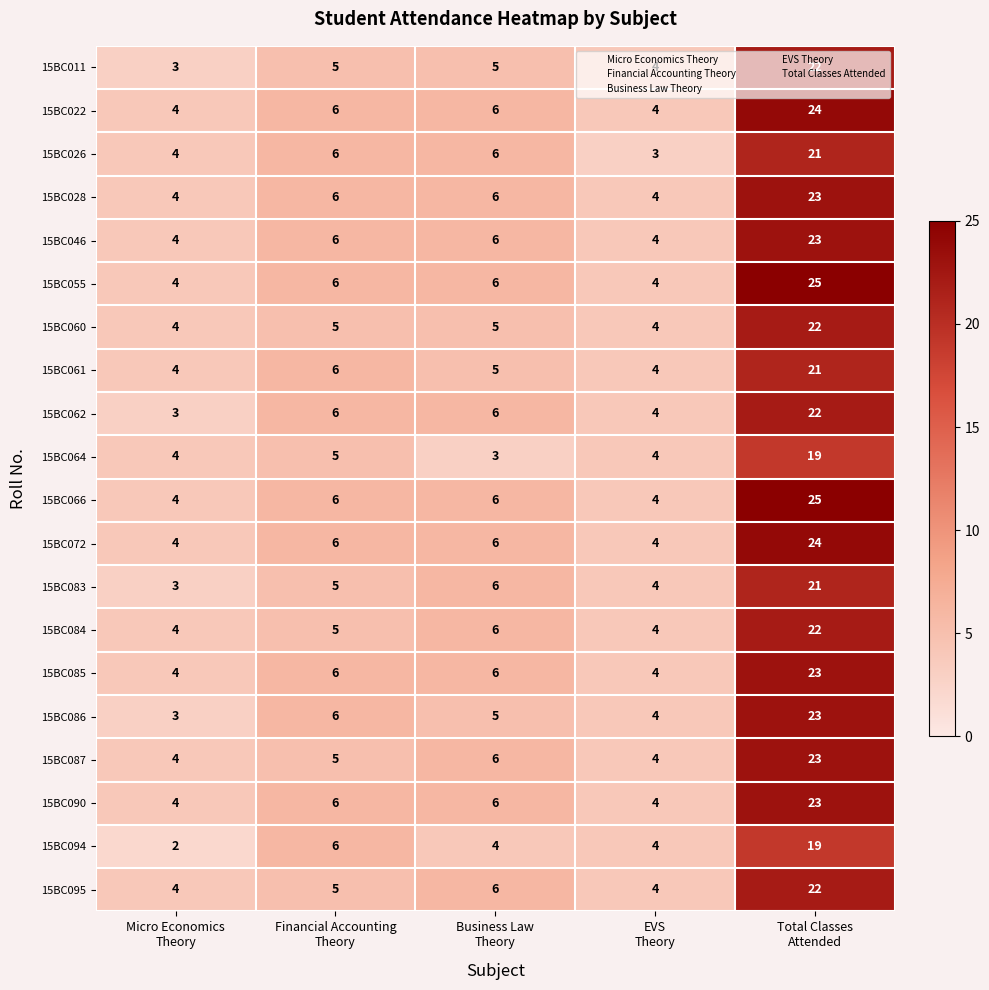

What is the average value of the 15BC066 series?

9